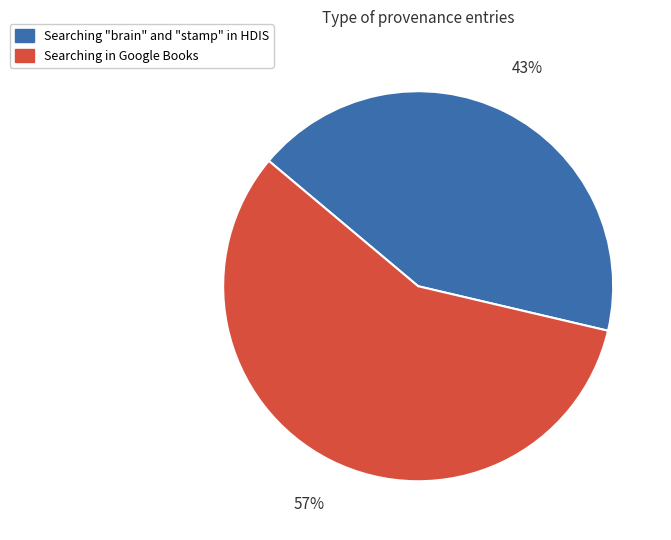

To the nearest percent, what portion does Searching in Google Books represent?

57%